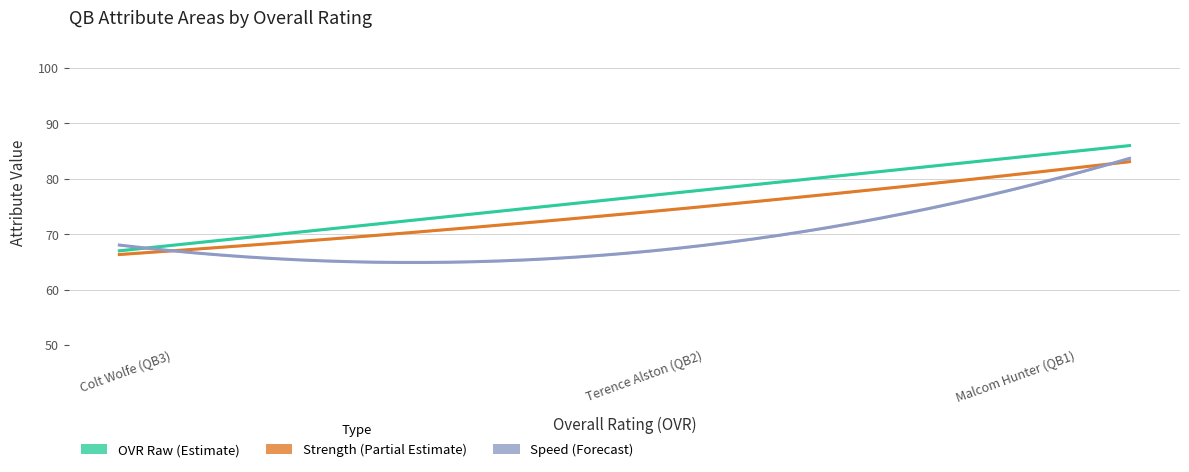

What is the spread (max minus min) of values at 81?

10